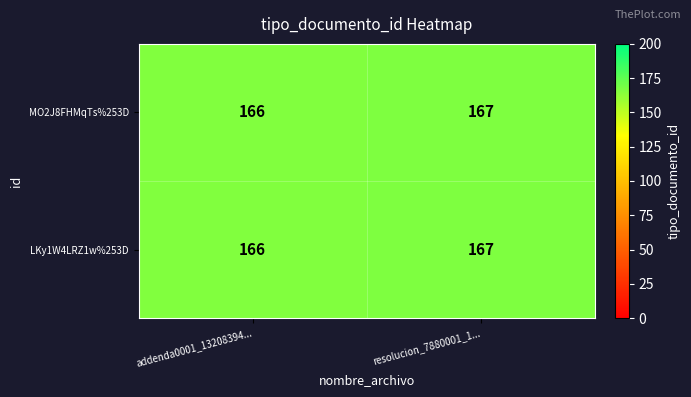

Is the value of MO2J8FHMqTs%253D at resolucion_7880001_1... greater than the value of LKy1W4LRZ1w%253D at addenda0001_13208394...?

Yes